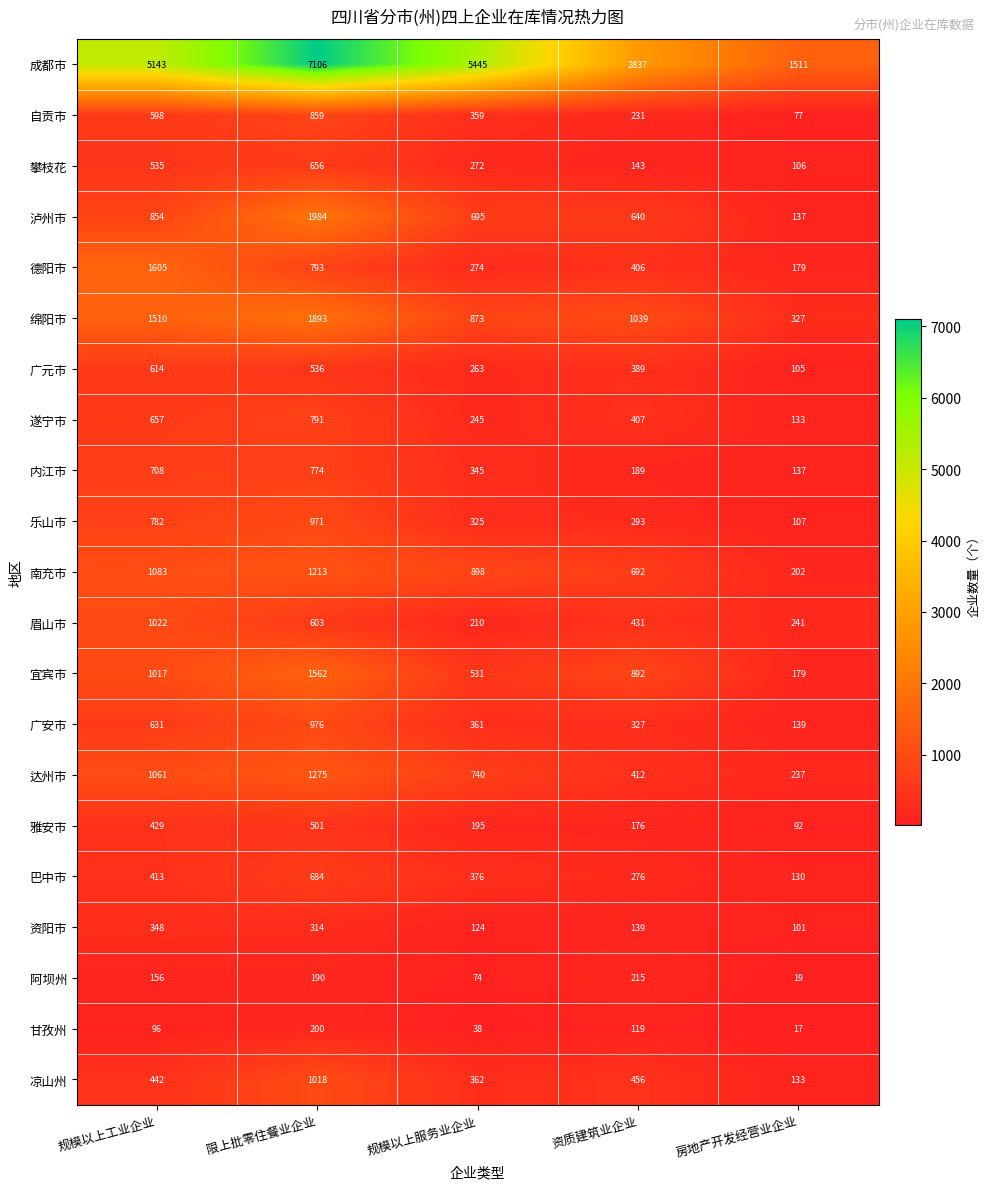

At 规模以上服务业企业, list the series in order from smallest to largest.

甘孜州, 阿坝州, 资阳市, 雅安市, 眉山市, 遂宁市, 广元市, 攀枝花, 德阳市, 乐山市, 内江市, 自贡市, 广安市, 凉山州, 巴中市, 宜宾市, 泸州市, 达州市, 绵阳市, 南充市, 成都市